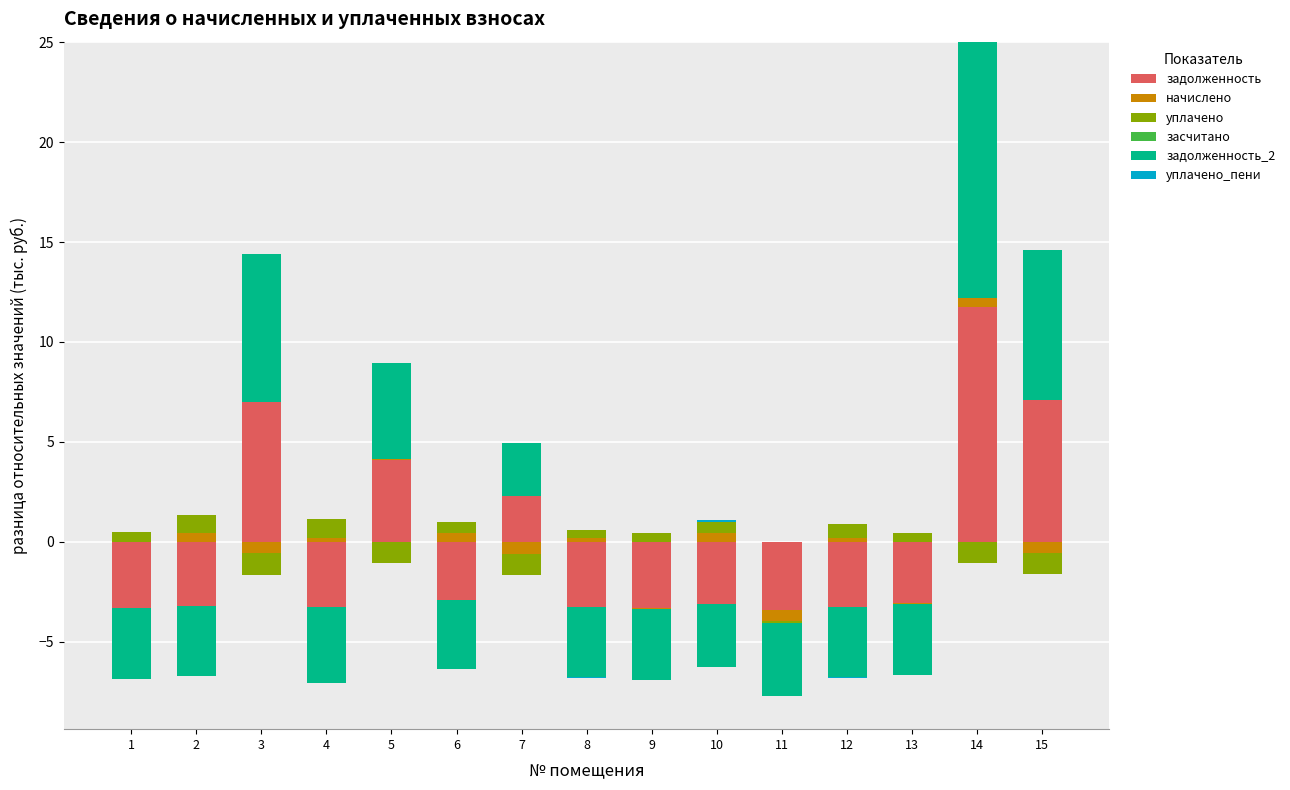

At how many categories does at least one series exceed 0?

14